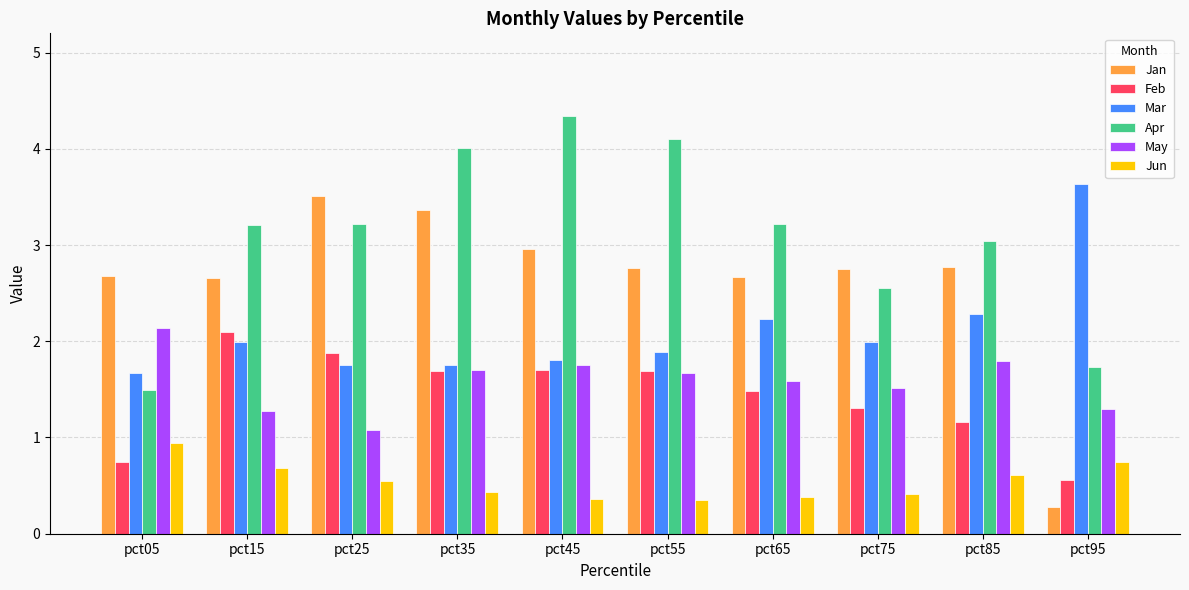

How many groups of bars are there?

10